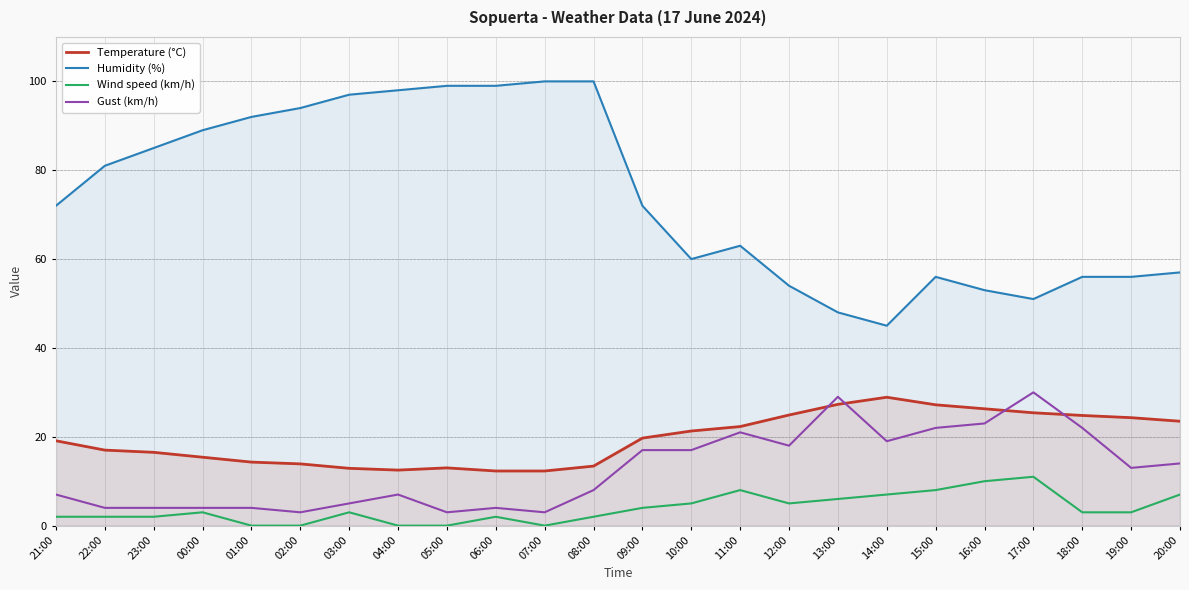

List the labels in order of Gust (km/h) value, largest first.

17:00, 13:00, 16:00, 15:00, 18:00, 11:00, 14:00, 12:00, 09:00, 10:00, 20:00, 19:00, 08:00, 21:00, 04:00, 03:00, 22:00, 23:00, 00:00, 01:00, 06:00, 02:00, 05:00, 07:00